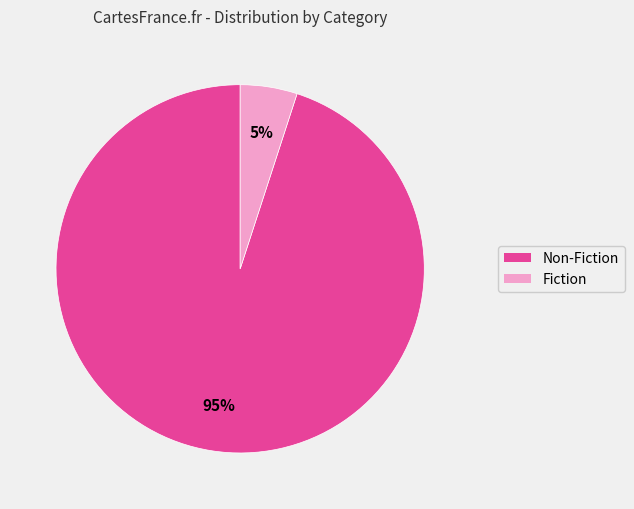

Between Fiction and Non-Fiction, which is larger?

Non-Fiction